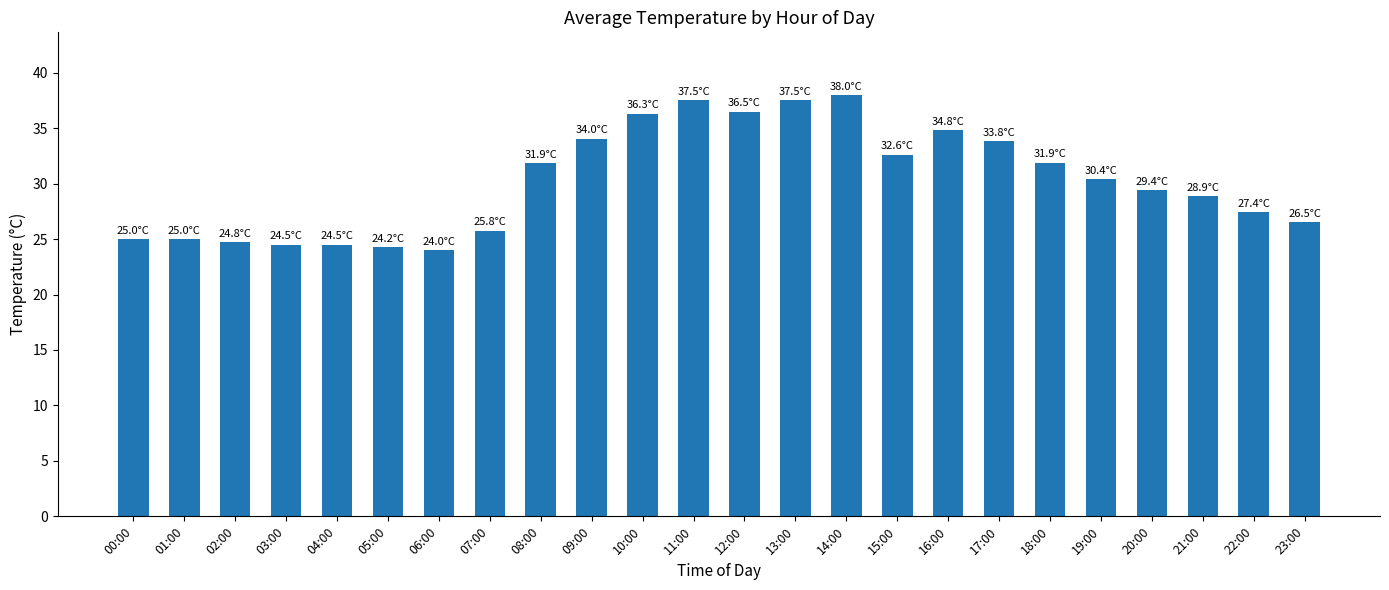

The chart shows a value of 34.0 at 09:00. True or false?

True